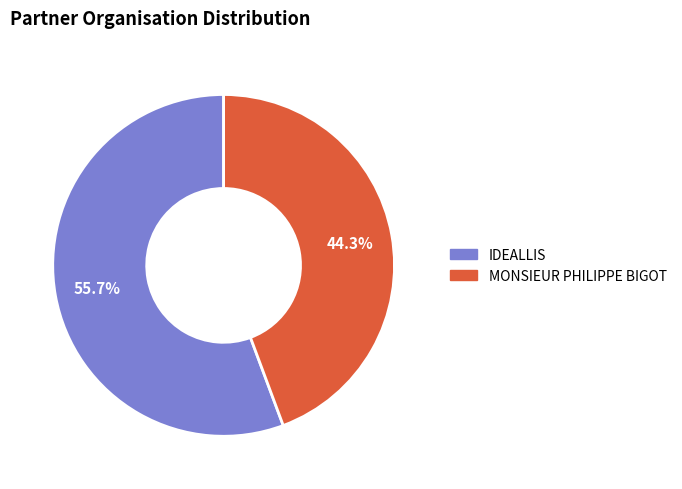

Is it true that MONSIEUR PHILIPPE BIGOT is 30% of the pie?

False